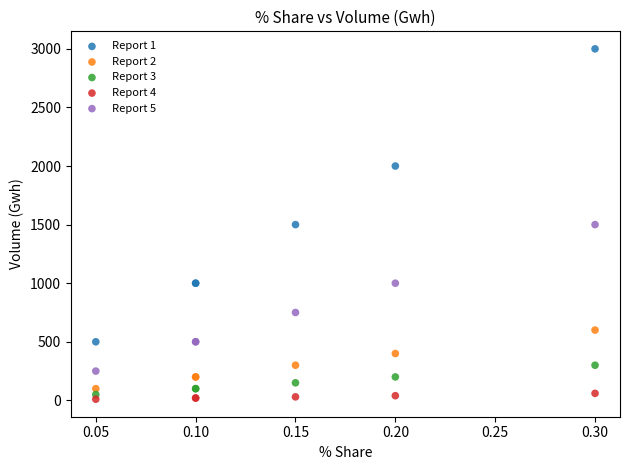

Which series contains the highest Y value?

Report 1